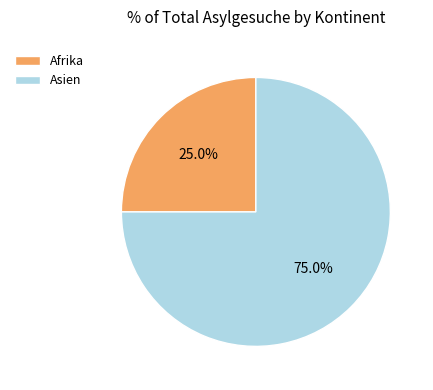

How many segments does this pie chart have?

2